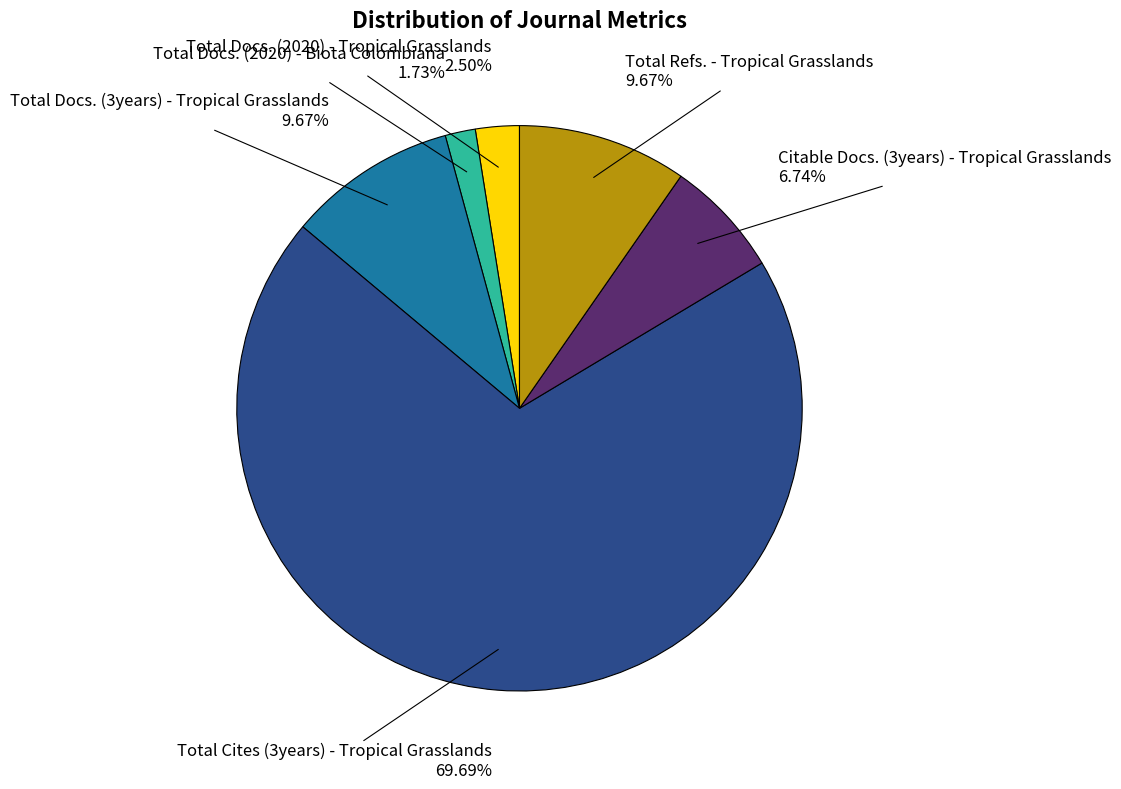

Is the sum of Total Docs. (3years) - Tropical Grasslands and Total Refs. - Tropical Grasslands greater than half?

No